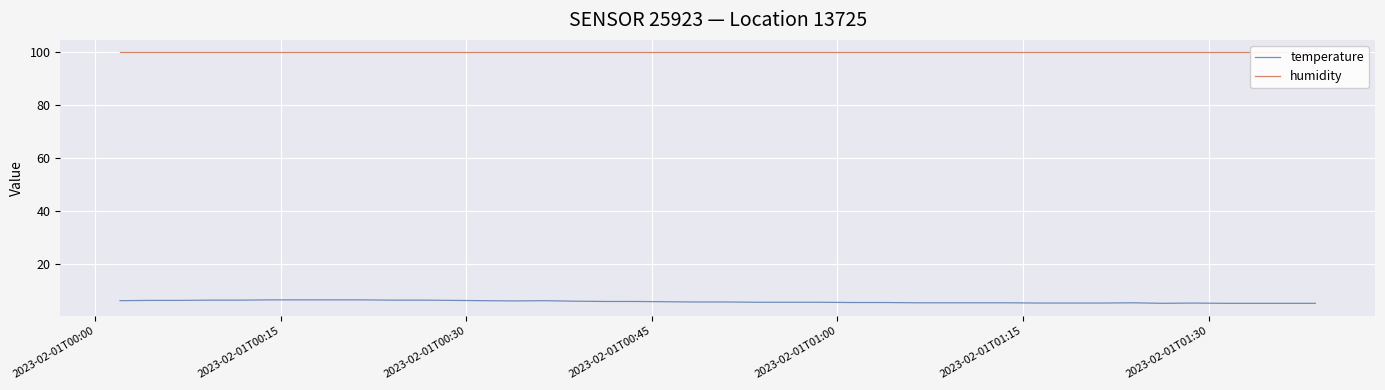

True or false: humidity has more than 2 points higher than both neighbors.

False